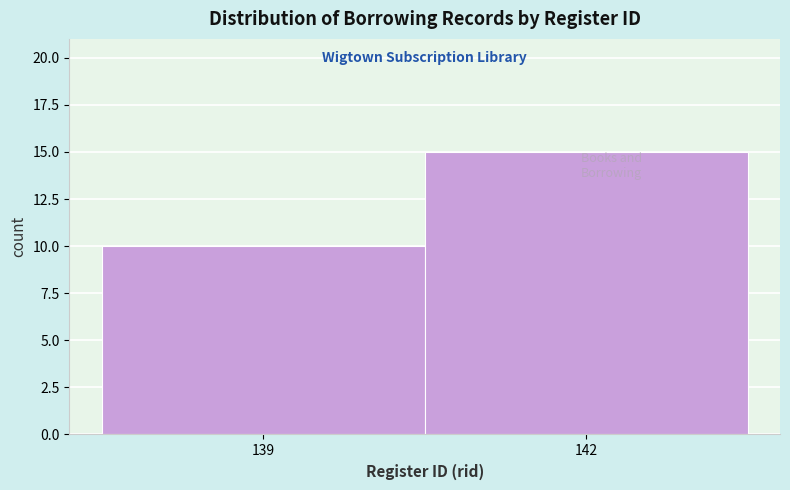

Reading right to left, list all the values displayed in this chart.

15	10